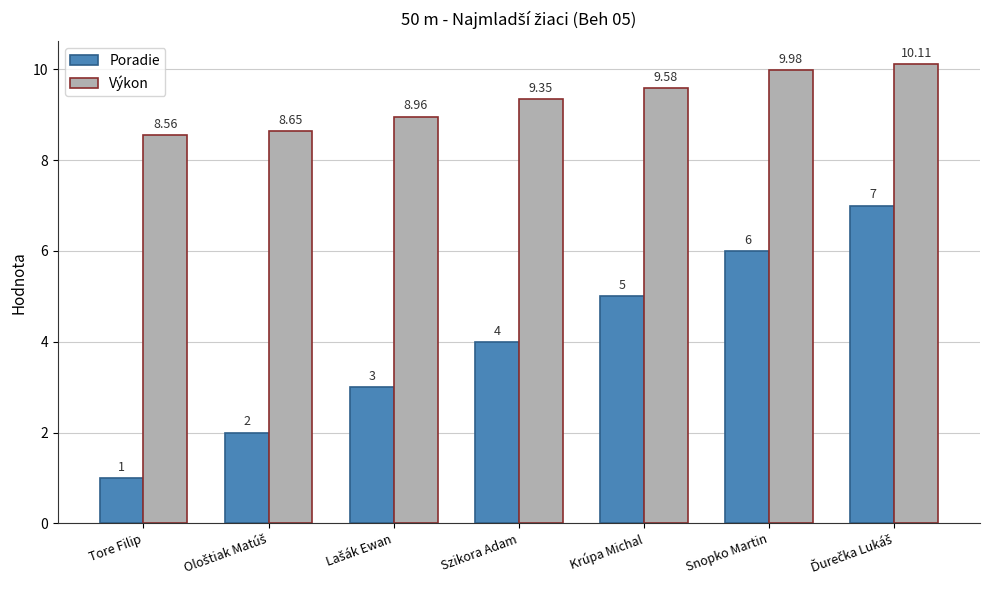

How many distinct data groups are displayed?

2